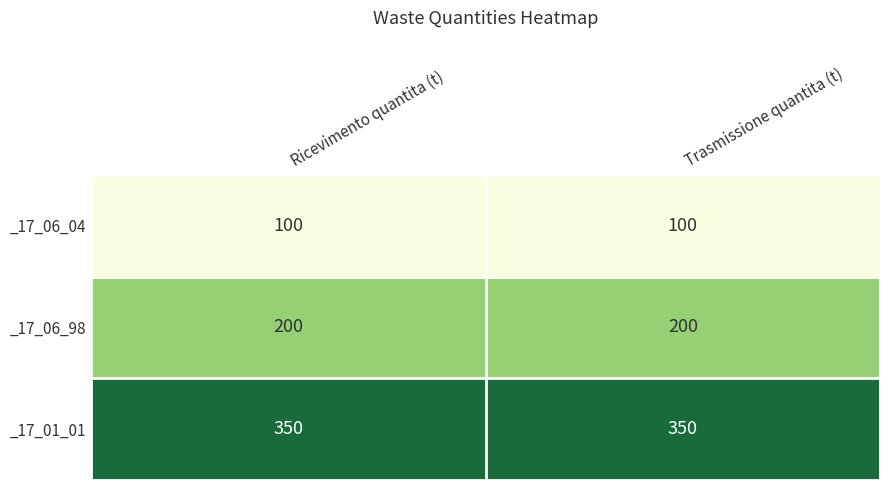

Rank the series at Ricevimento quantita (t) from highest to lowest value.

_17_01_01, _17_06_98, _17_06_04